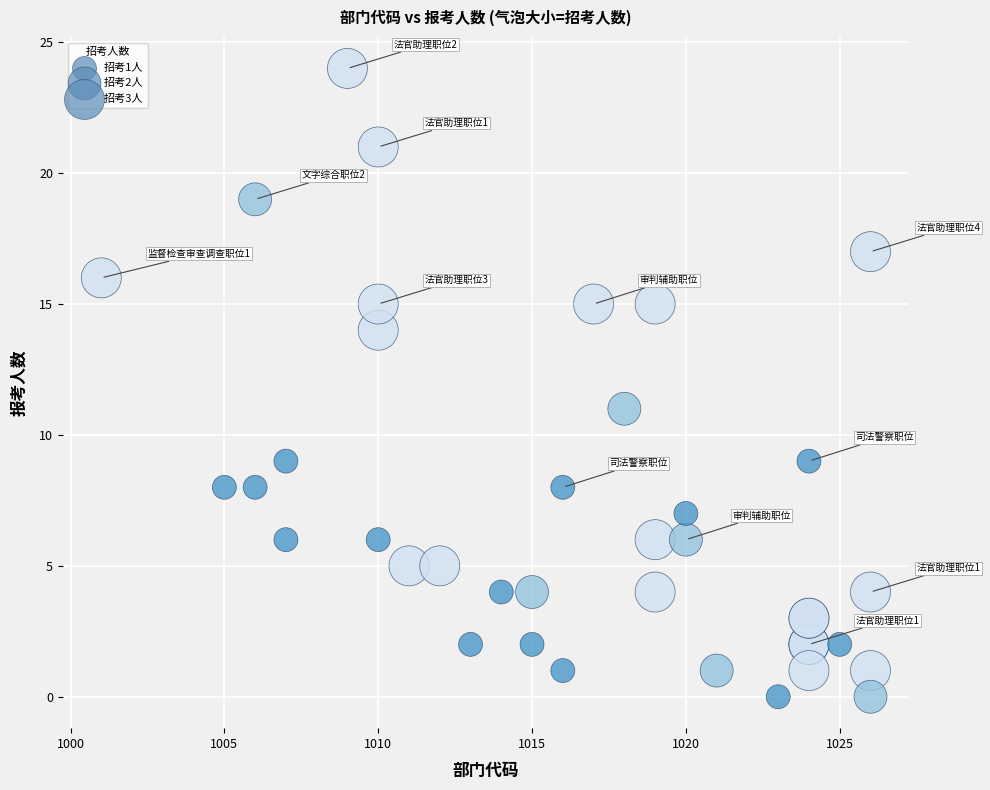

What Y value in the scatter plot is closest to 12?

11